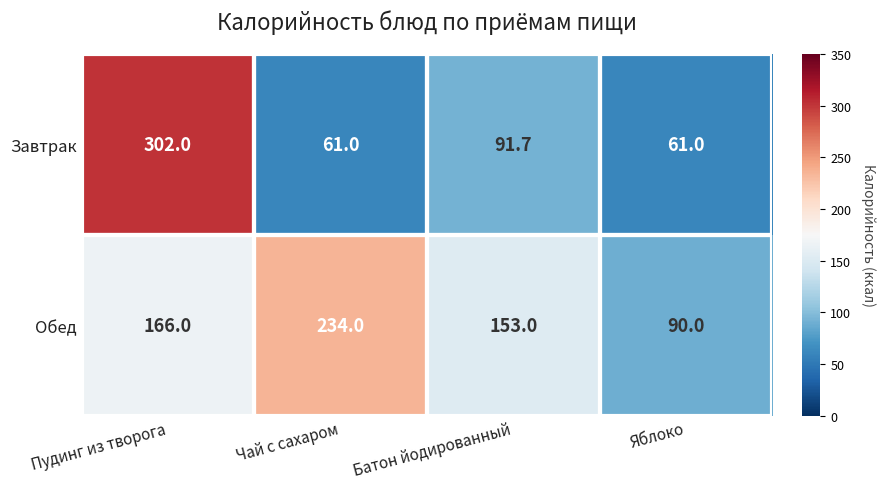

What is the highest value of the Обед series?

234.0